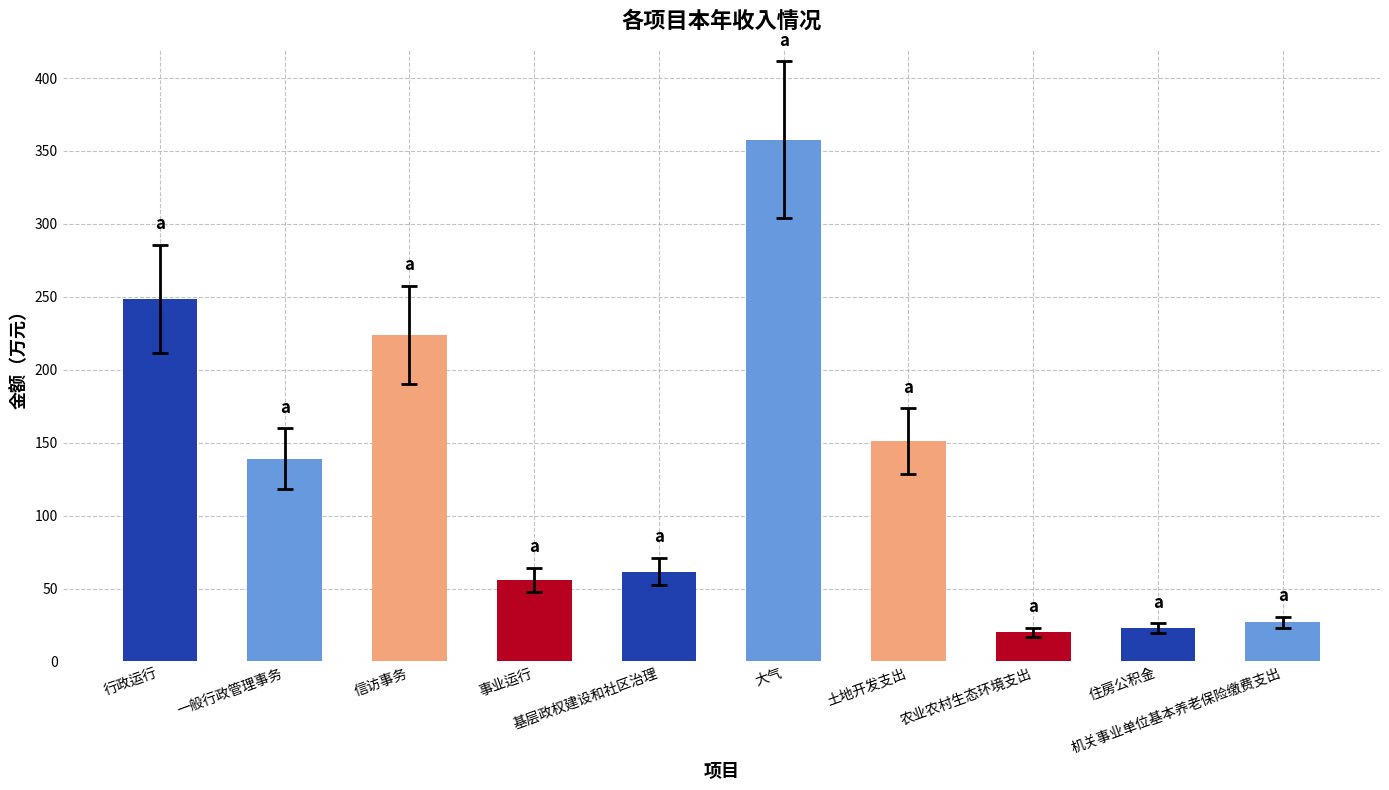

How many bars are there in total?

10